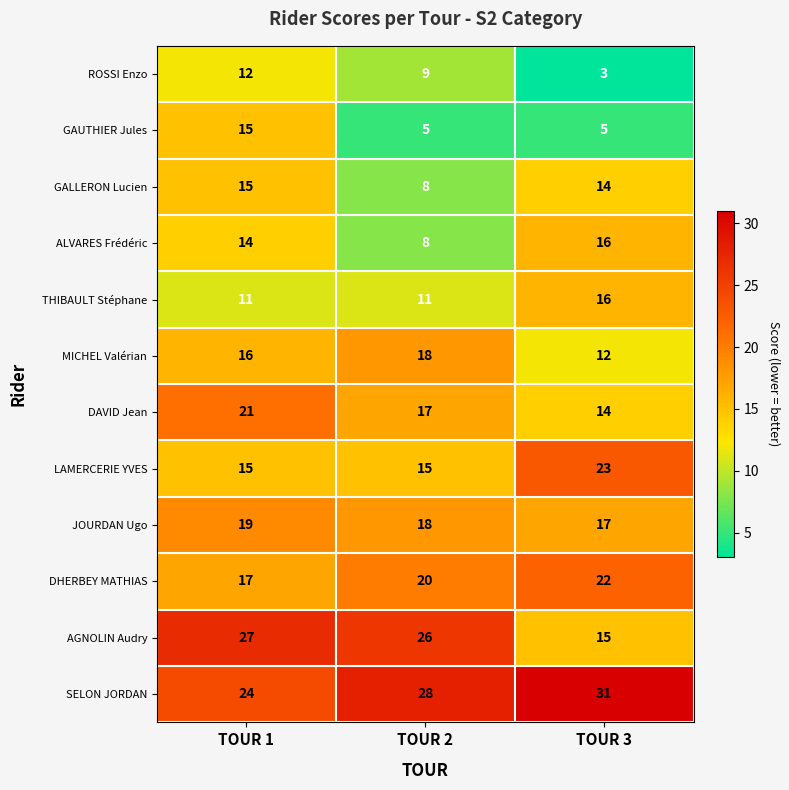

Count the number of data series in this chart.

12